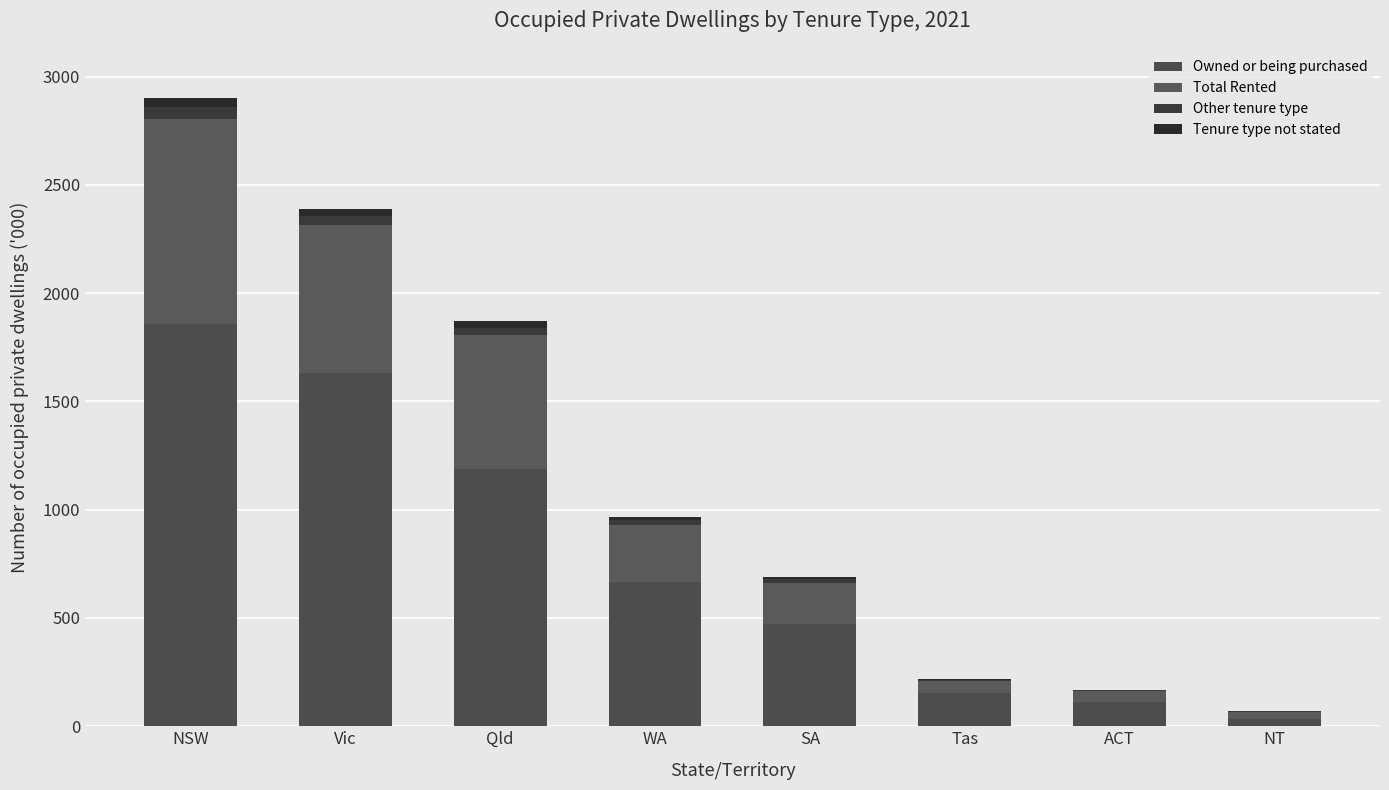

Which series has the widest spread of values?

Owned or being purchased